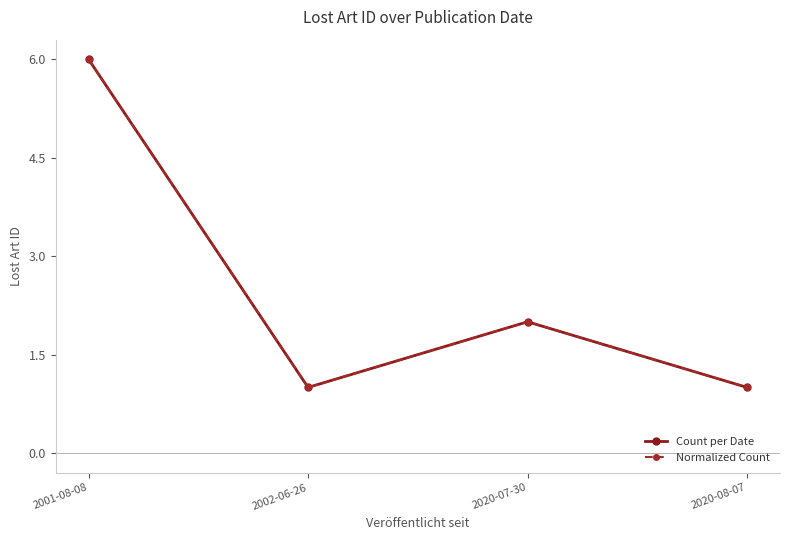

Is it true that Count per Date equals 0 at 2020-08-07?

False